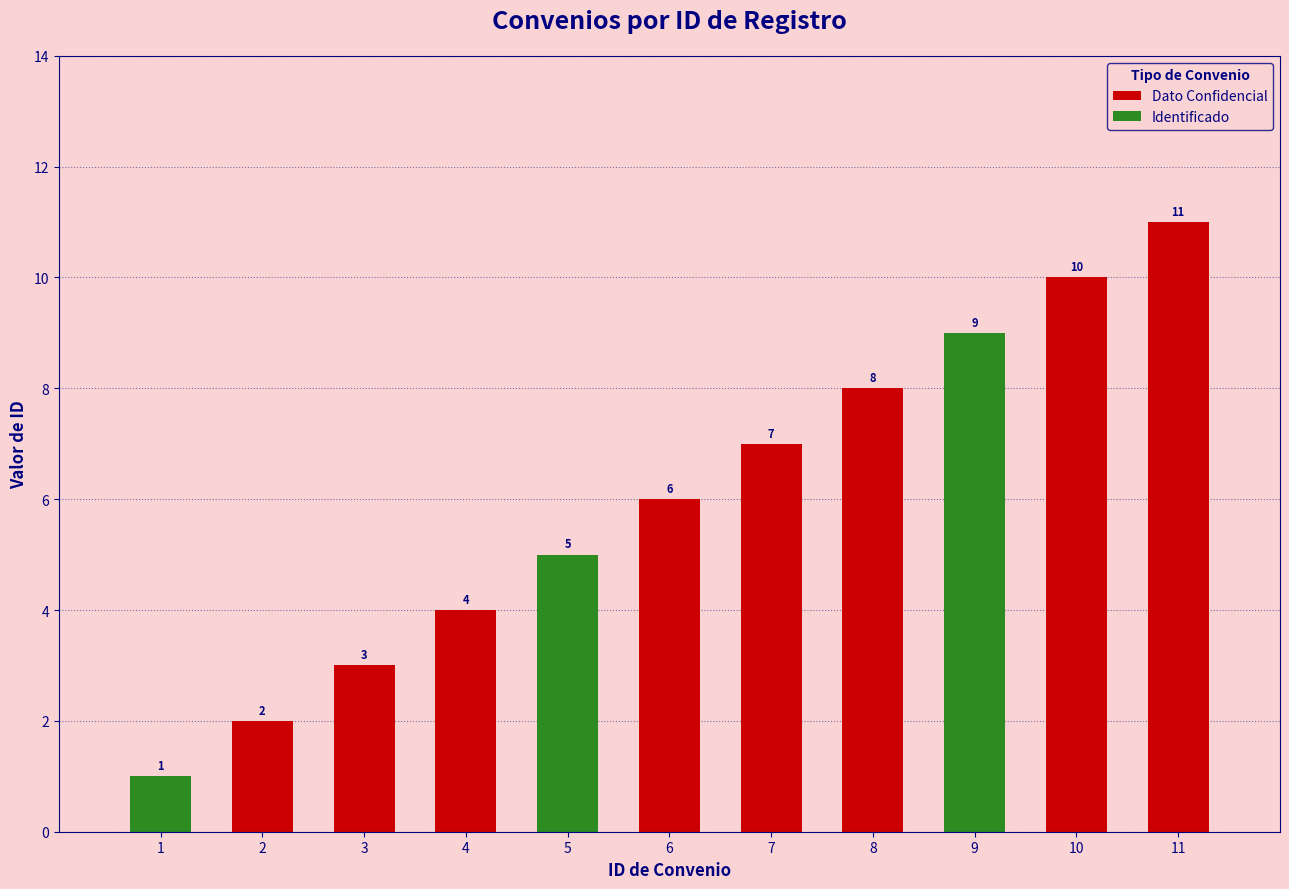

What is the difference between the values at 6 and 10?

4